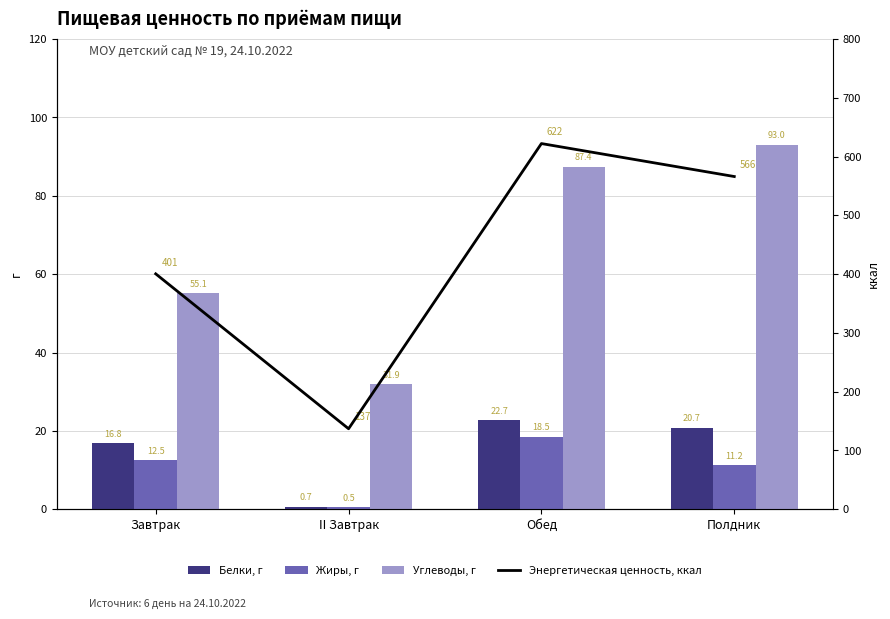

The value of Жиры, г at Полдник is 6.3. True or false?

False